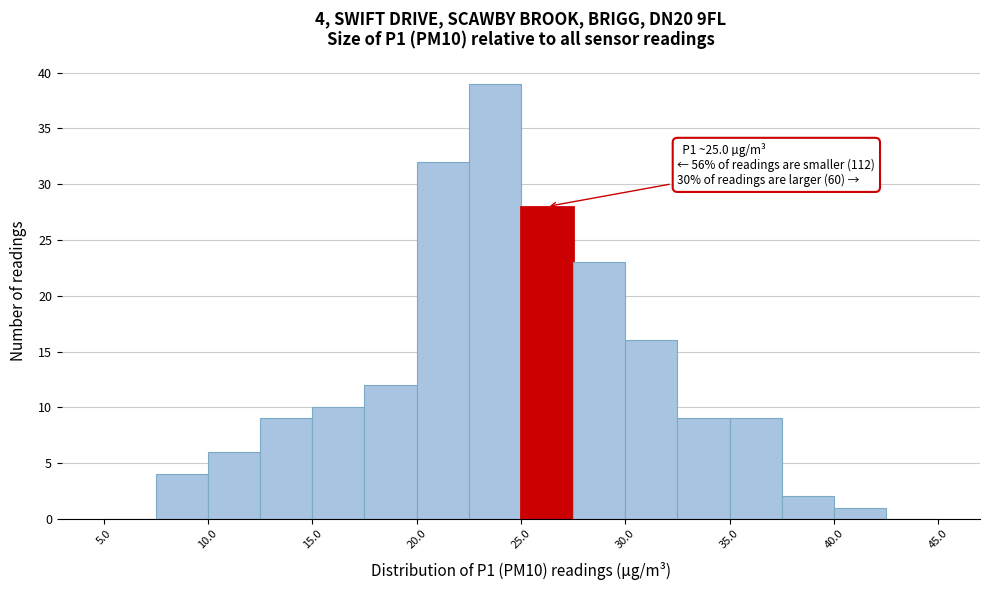

Which range on the x-axis has the tallest bar?

22.5 to 25.0